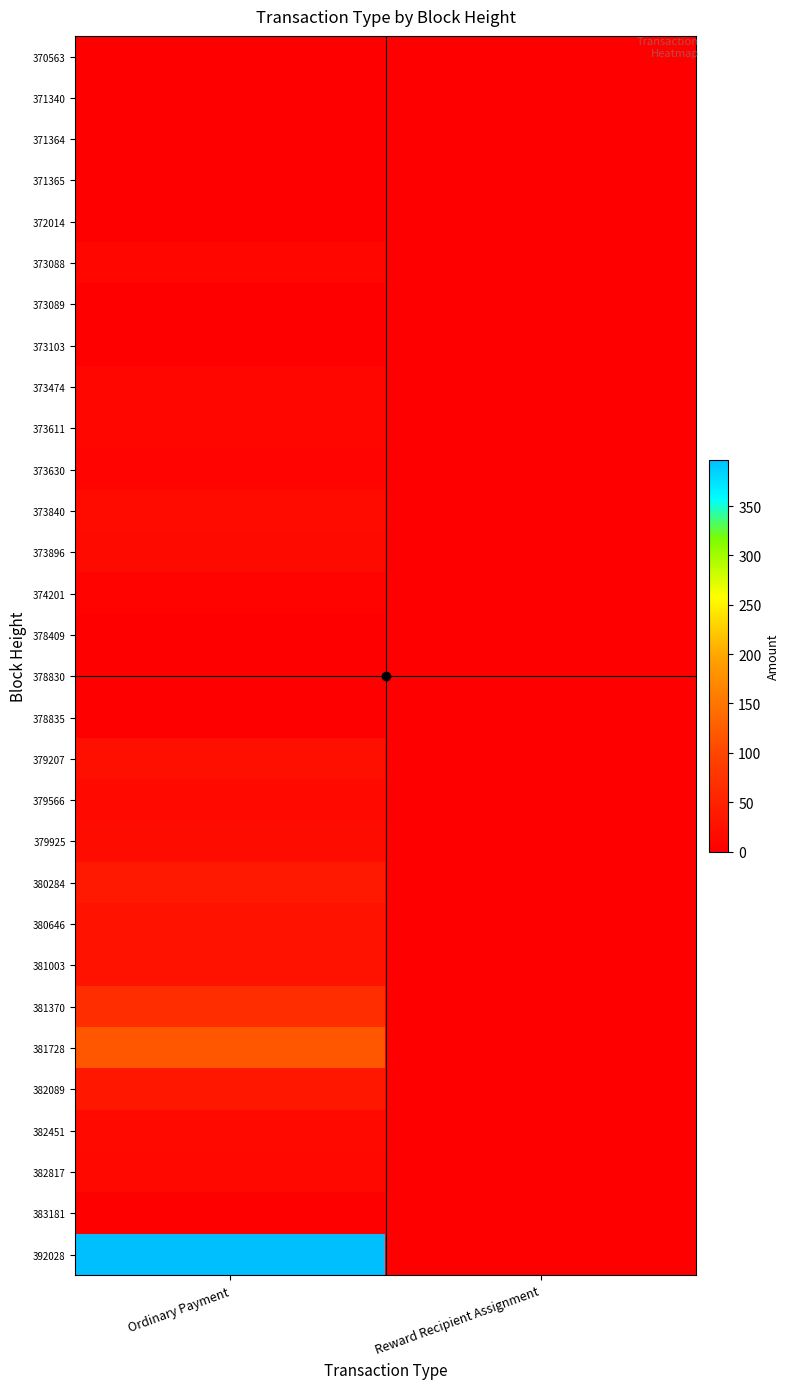

Reading left to right, what are all the values shown in this chart?

370563: Ordinary Payment=1.0	Reward Recipient Assignment=0.0
371340: Ordinary Payment=0.0	Reward Recipient Assignment=0.0
371364: Ordinary Payment=1.0	Reward Recipient Assignment=0.0
371365: Ordinary Payment=0.0	Reward Recipient Assignment=0.0
372014: Ordinary Payment=0.2	Reward Recipient Assignment=0.0
373088: Ordinary Payment=10.0	Reward Recipient Assignment=0.0
373089: Ordinary Payment=0.0	Reward Recipient Assignment=0.0
373103: Ordinary Payment=0.0	Reward Recipient Assignment=0.0
373474: Ordinary Payment=11.8	Reward Recipient Assignment=0.0
373611: Ordinary Payment=11.0	Reward Recipient Assignment=0.0
373630: Ordinary Payment=6.9	Reward Recipient Assignment=0.0
373840: Ordinary Payment=17.9	Reward Recipient Assignment=0.0
373896: Ordinary Payment=17.0	Reward Recipient Assignment=0.0
374201: Ordinary Payment=4.9	Reward Recipient Assignment=0.0
378409: Ordinary Payment=0.0	Reward Recipient Assignment=0.0
378830: Ordinary Payment=0.0	Reward Recipient Assignment=0.0
378835: Ordinary Payment=0.0	Reward Recipient Assignment=0.0
379207: Ordinary Payment=22.0	Reward Recipient Assignment=0.0
379566: Ordinary Payment=14.5	Reward Recipient Assignment=0.0
379925: Ordinary Payment=19.4	Reward Recipient Assignment=0.0
380284: Ordinary Payment=37.4	Reward Recipient Assignment=0.0
380646: Ordinary Payment=27.6	Reward Recipient Assignment=0.0
381003: Ordinary Payment=28.0	Reward Recipient Assignment=0.0
381370: Ordinary Payment=66.3	Reward Recipient Assignment=0.0
381728: Ordinary Payment=118.4	Reward Recipient Assignment=0.0
382089: Ordinary Payment=34.5	Reward Recipient Assignment=0.0
382451: Ordinary Payment=14.8	Reward Recipient Assignment=0.0
382817: Ordinary Payment=12.9	Reward Recipient Assignment=0.0
383181: Ordinary Payment=0.8	Reward Recipient Assignment=0.0
392028: Ordinary Payment=397.0	Reward Recipient Assignment=0.0